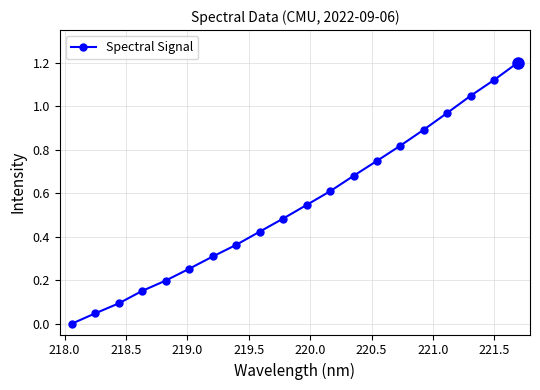

Does the chart have visible grid lines?

Yes